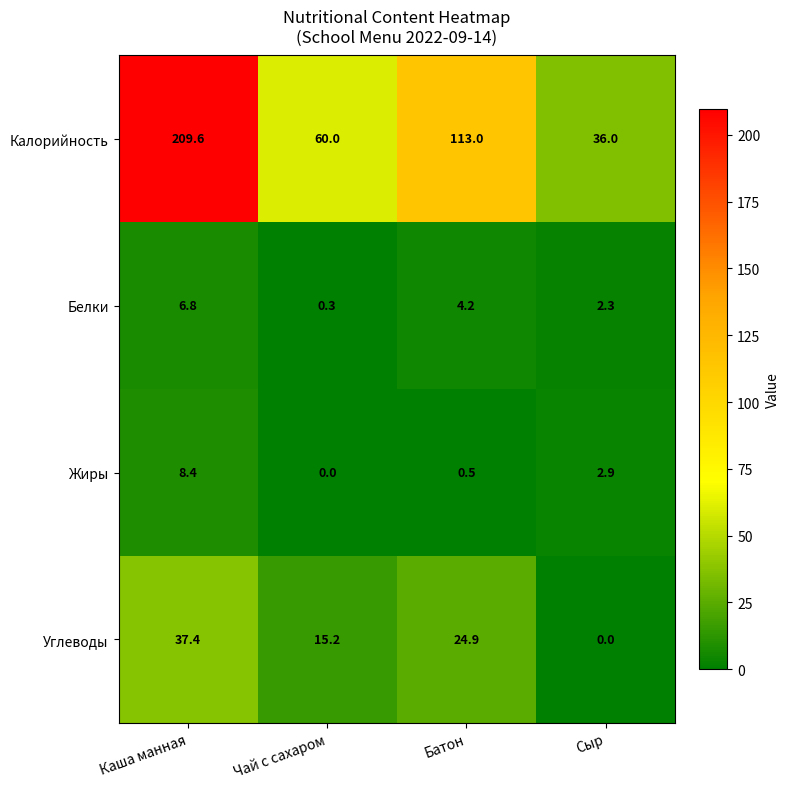

At which category does the chart reach its peak across all series?

Каша манная